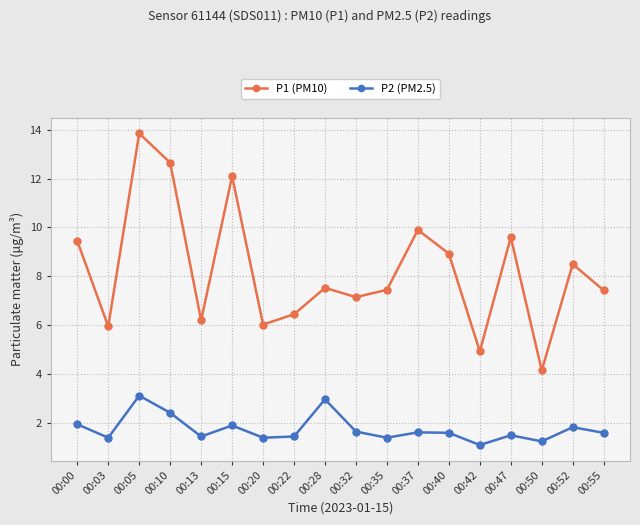

What is the difference between the maximum and second lowest values in the P2 (PM2.5) series?

1.9